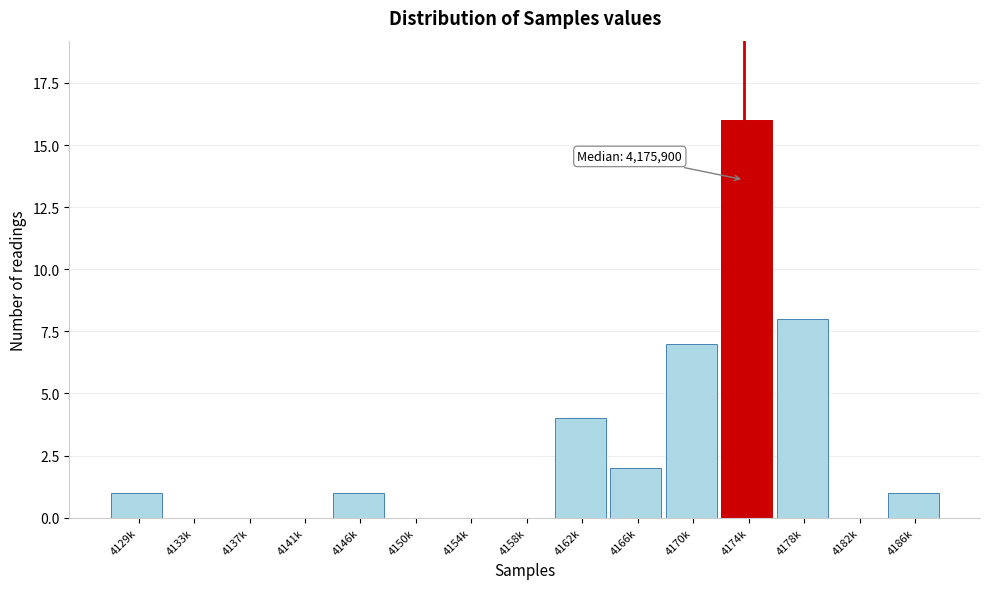

Reading left to right, extract all data points from this chart.

4129k=1	4133k=0	4137k=0	4141k=0	4146k=1	4150k=0	4154k=0	4158k=0	4162k=4	4166k=2	4170k=7	4174k=16	4178k=8	4182k=0	4186k=1